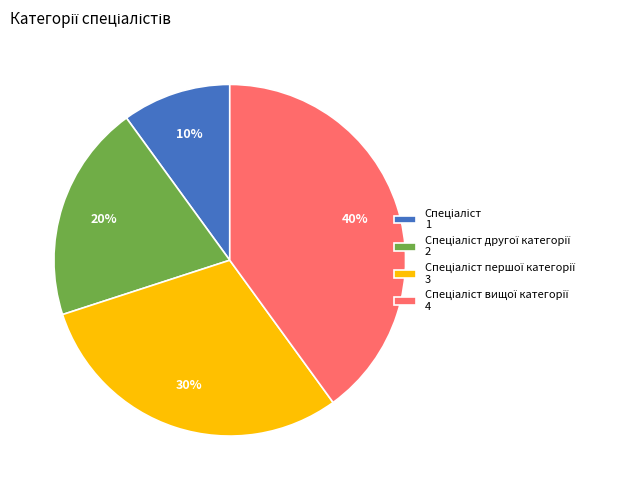

To the nearest percent, what is the average slice percentage?

25%